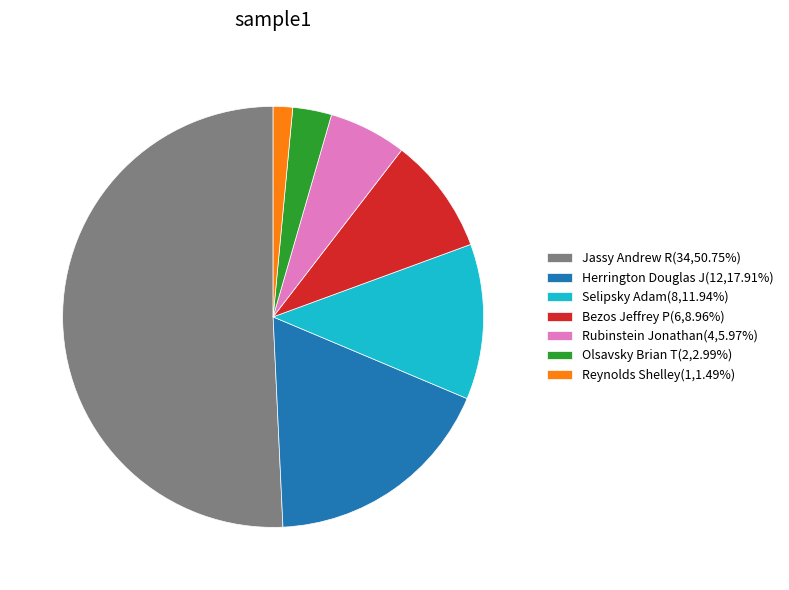

Combined, do Bezos Jeffrey P(6,8.96%) and Jassy Andrew R(34,50.75%) account for over 50%?

Yes